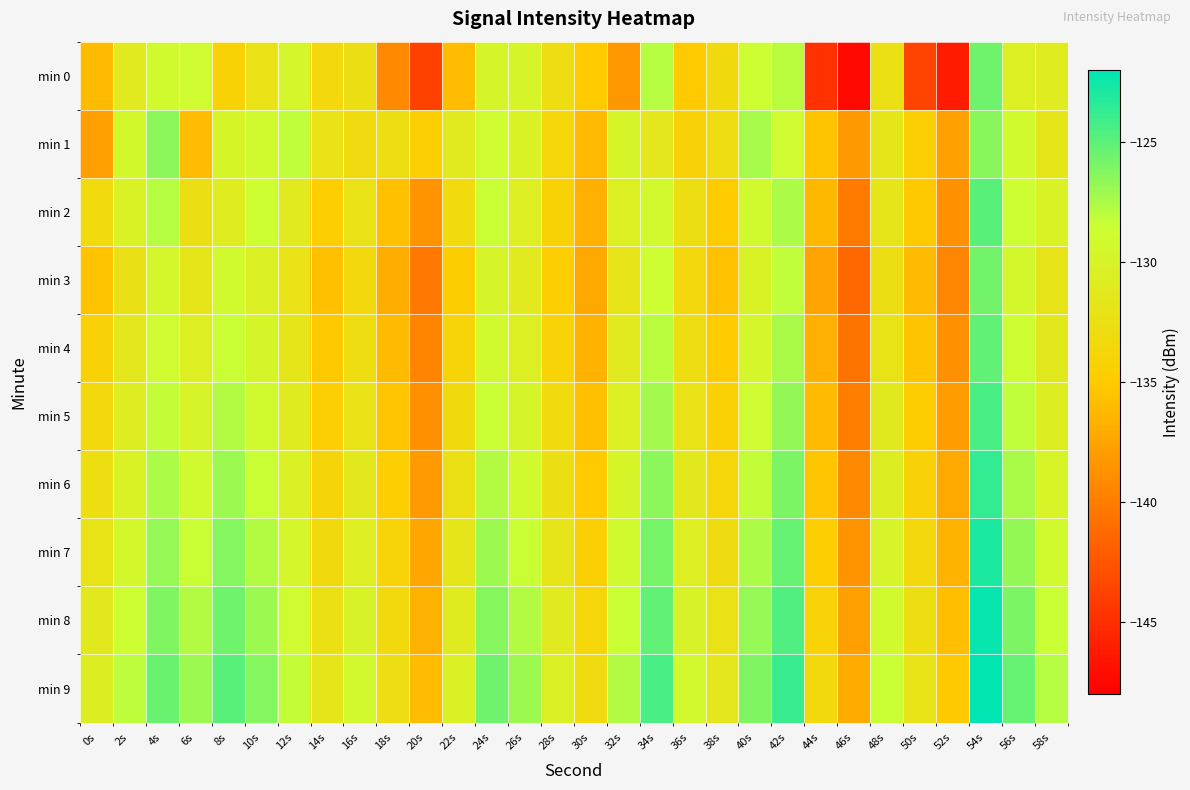

How many categories are shown in the chart?

30